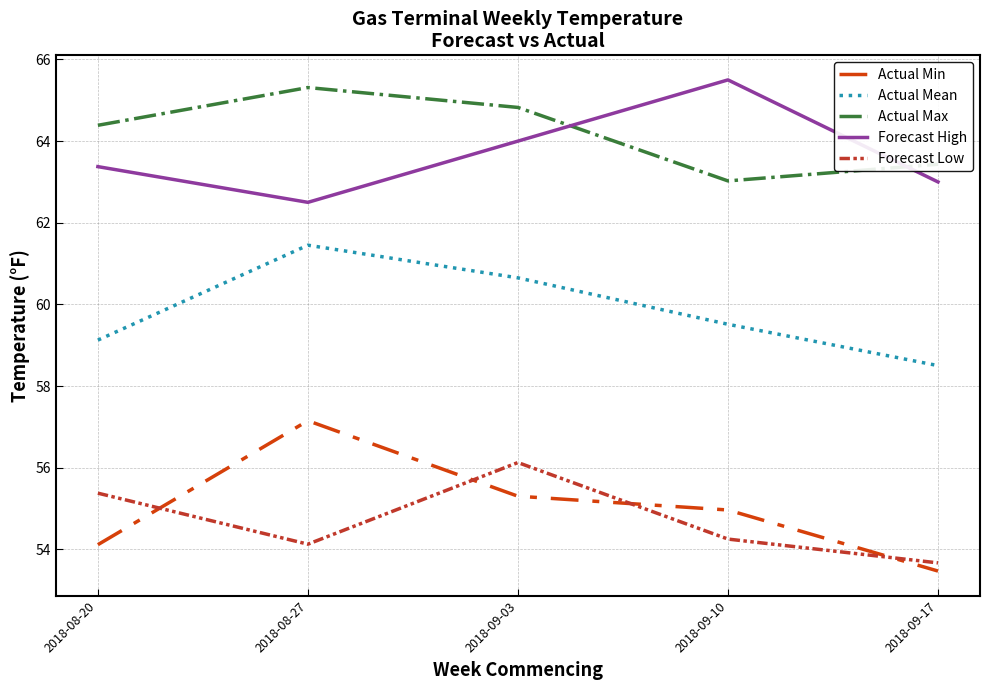

Rank the categories by Actual Max value from highest to lowest.

2018-08-27, 2018-09-03, 2018-08-20, 2018-09-17, 2018-09-10